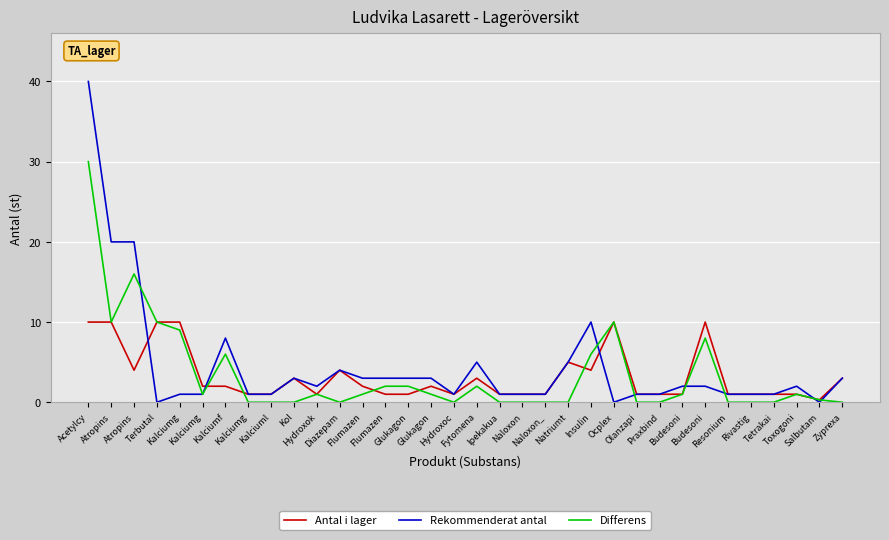

Does the chart display data point markers on the line(s)?

No